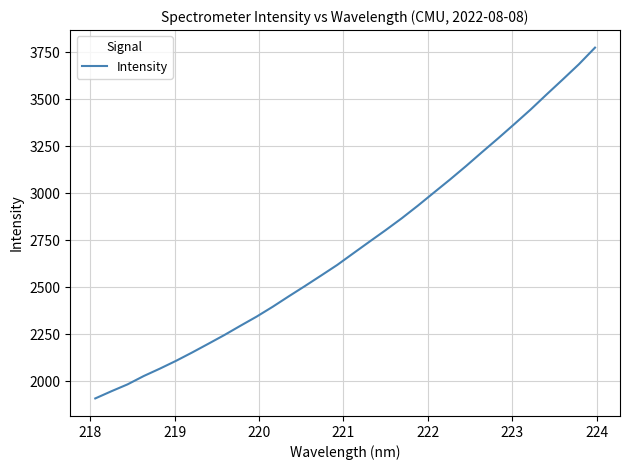

What is the difference between the maximum and minimum values?

1865.1